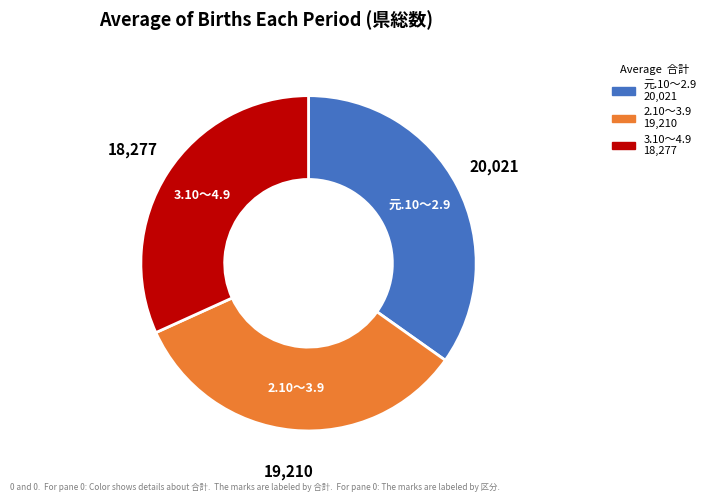

Between 元.10～2.9 and 2.10～3.9, which is larger?

元.10～2.9